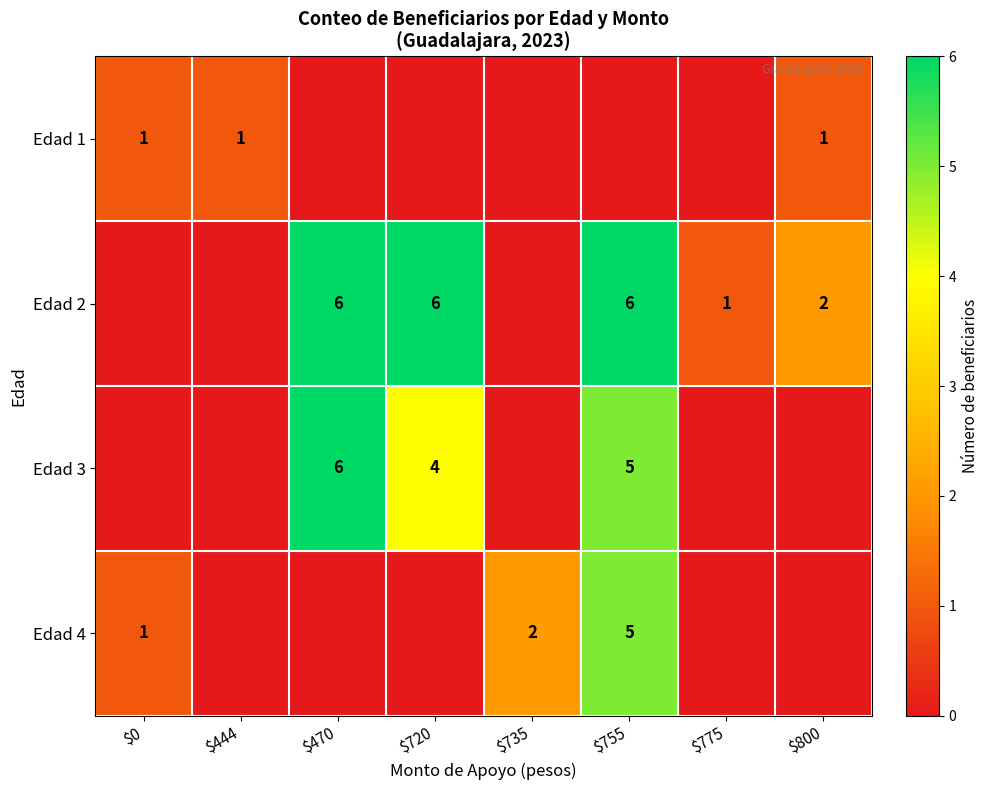

True or false: Edad 2 has a value of 10 at $755.

False